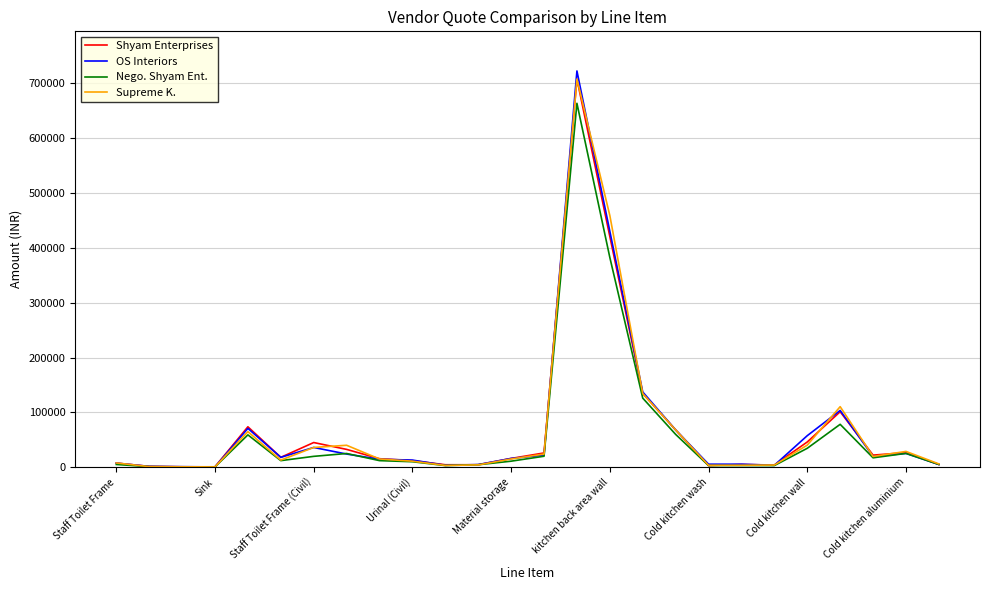

What is the highest value of the Shyam Enterprises series?

707760